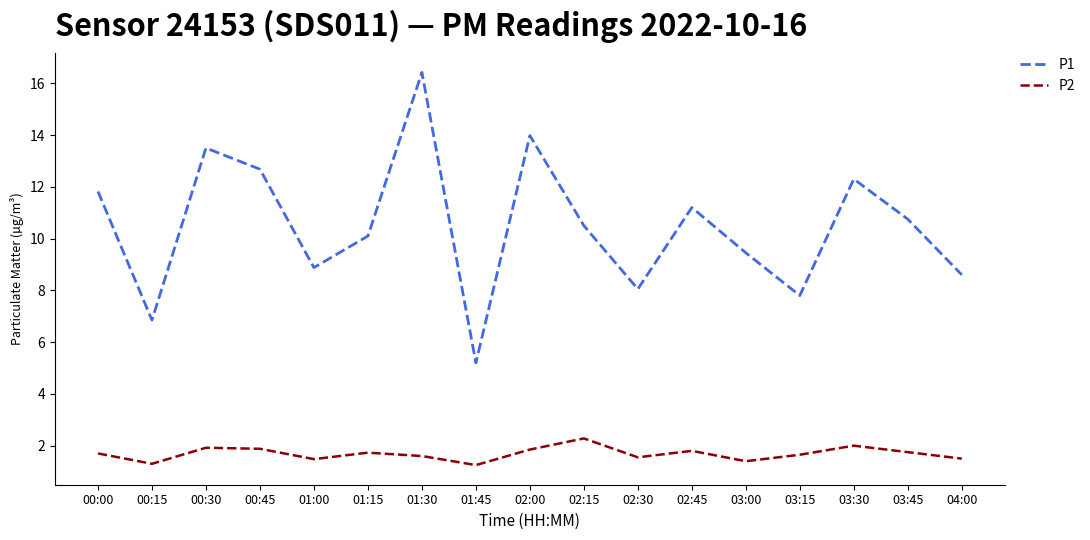

How many values in the P1 series exceed 10?

10